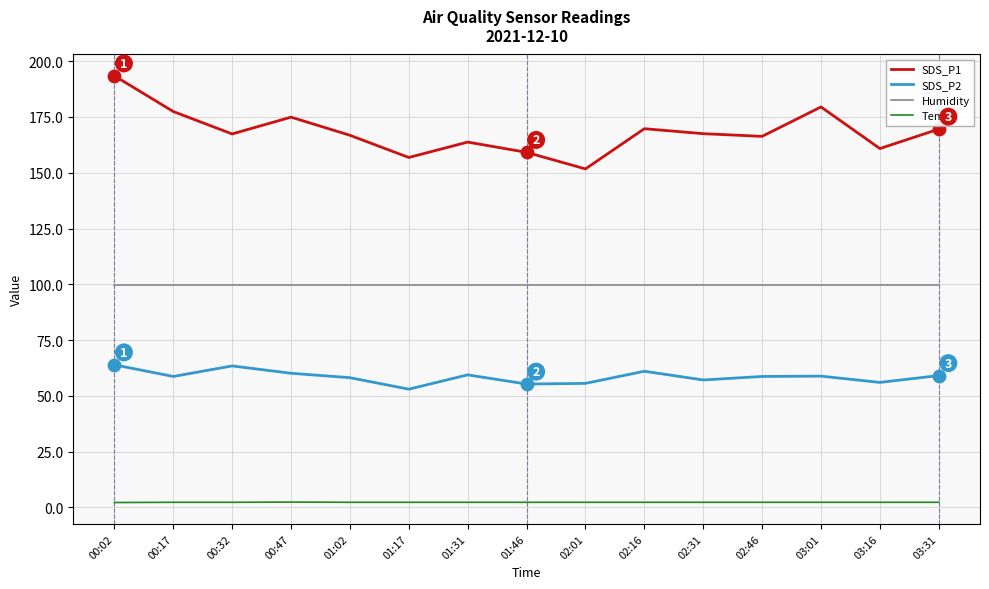

What are all the series names shown in the legend?

SDS_P1, SDS_P2, Humidity, Temp